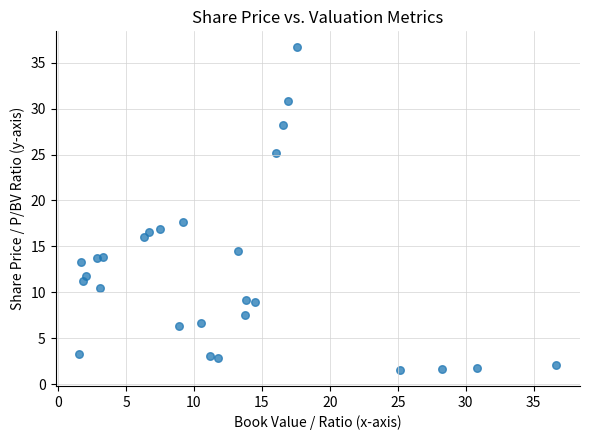

What Y value in the scatter plot is closest to 19?

17.6